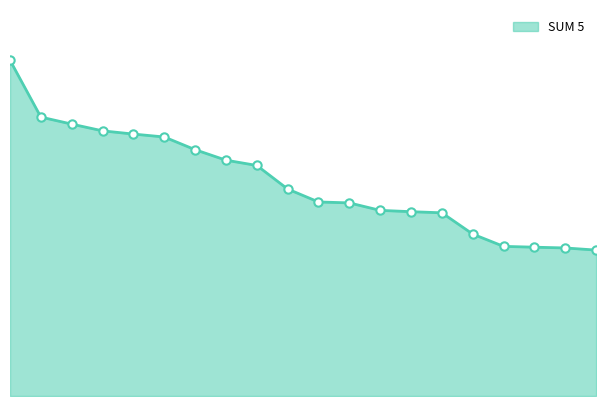

Does the chart display data point markers on the line(s)?

No